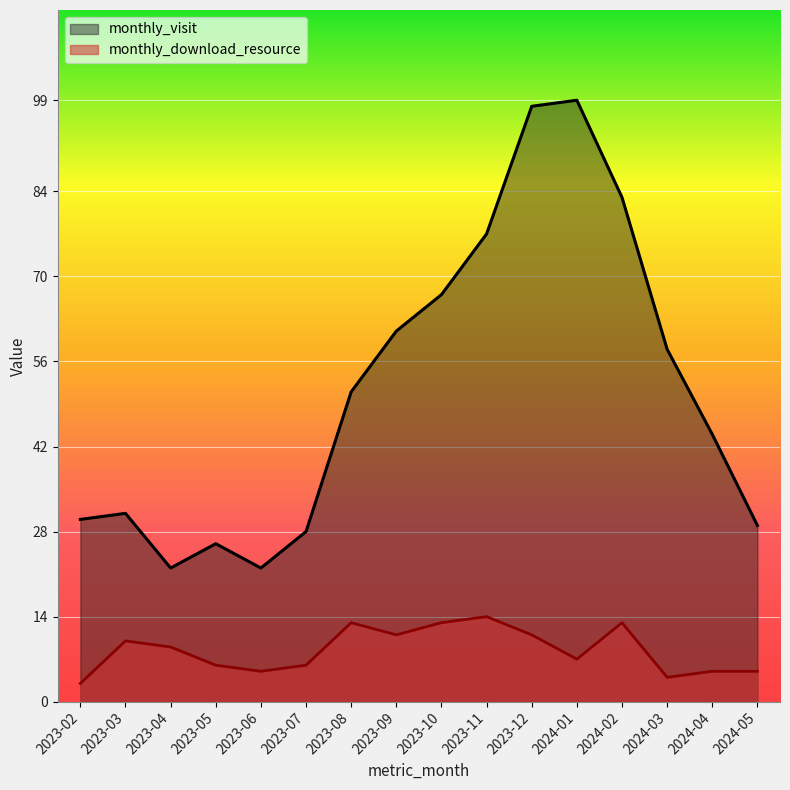

Where is the first local minimum for monthly_visit?

2023-04